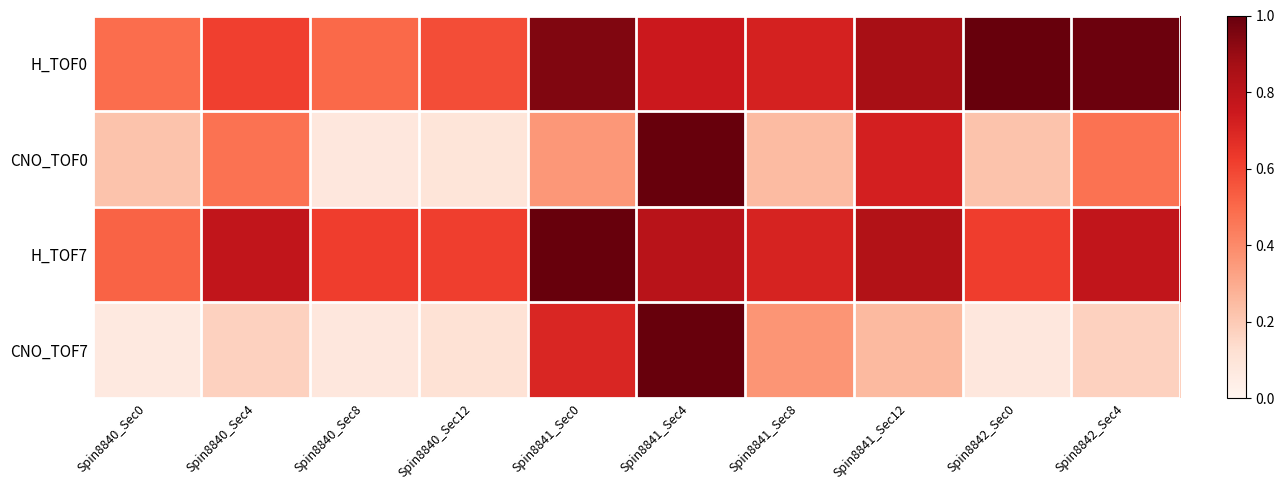

At which category is the sum across all series the highest?

Spin8841_Sec4